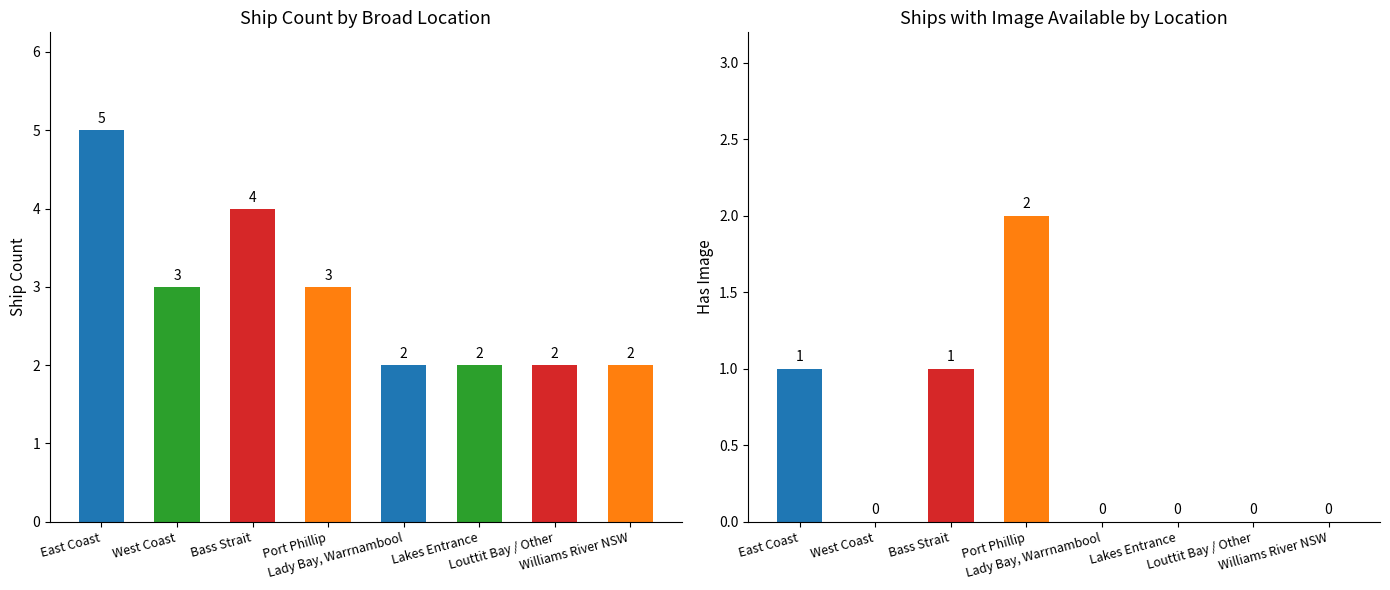

How many categories are shown in the chart?

8